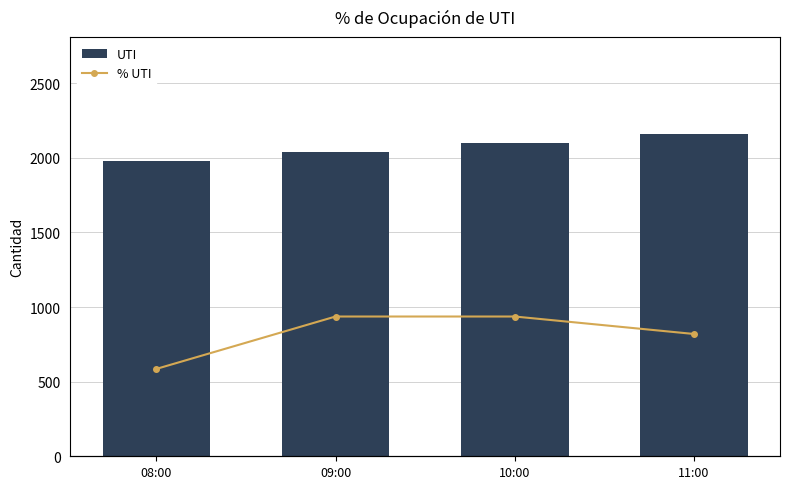

The % UTI series shows 5 at 08:00. True or false?

True